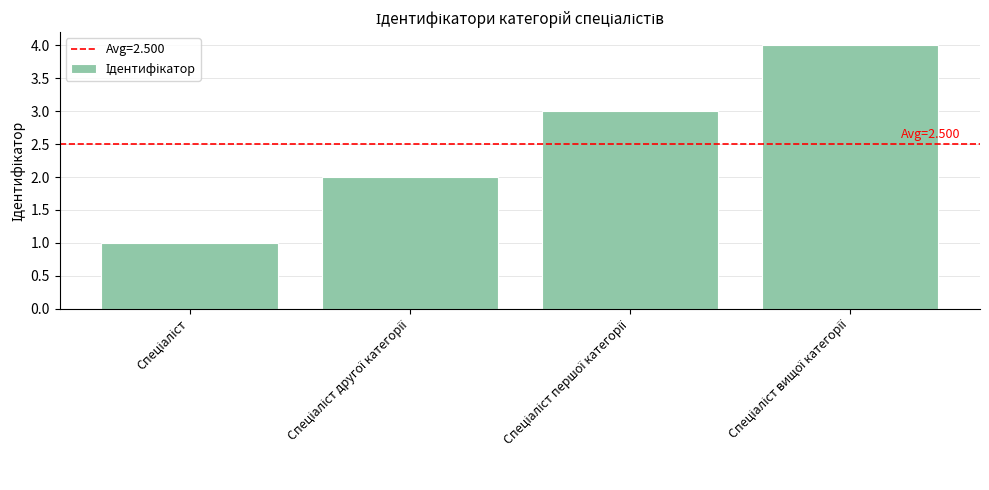

What is the greatest value displayed?

4